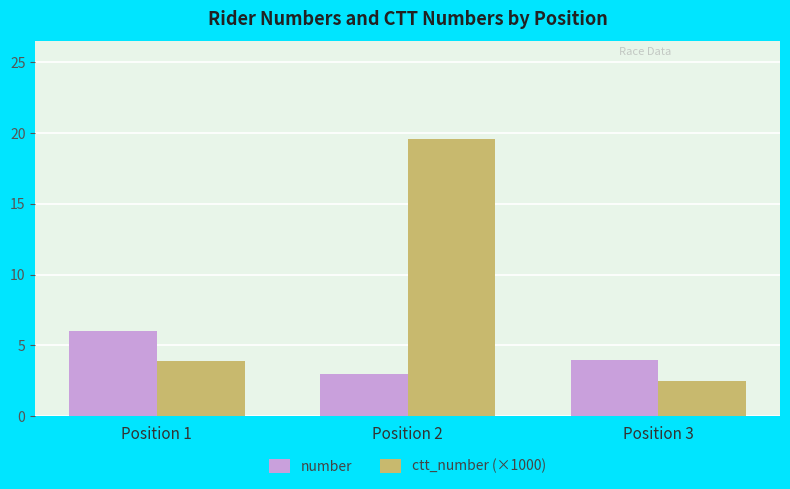

At which label does number first exceed 4?

Position 1